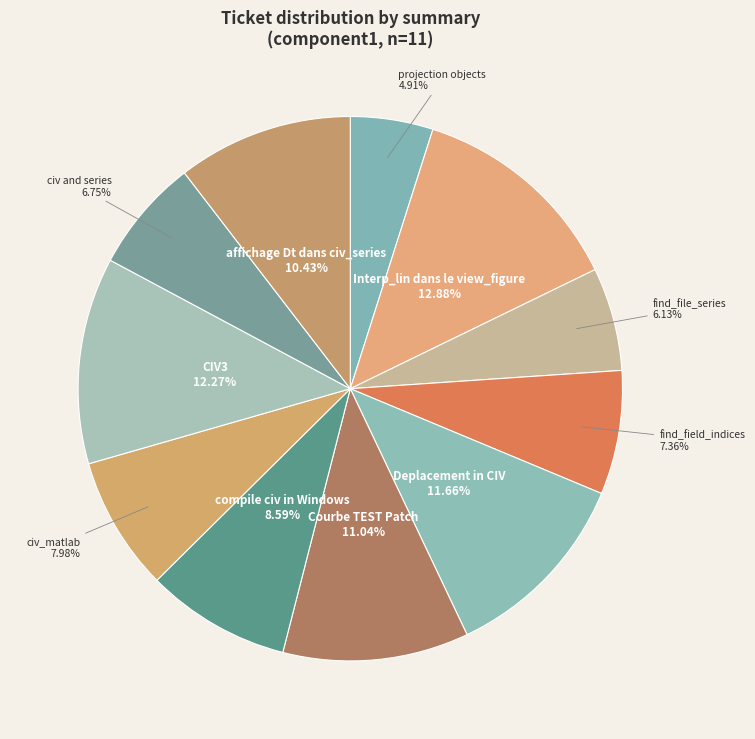

How many slices are in this pie chart?

11